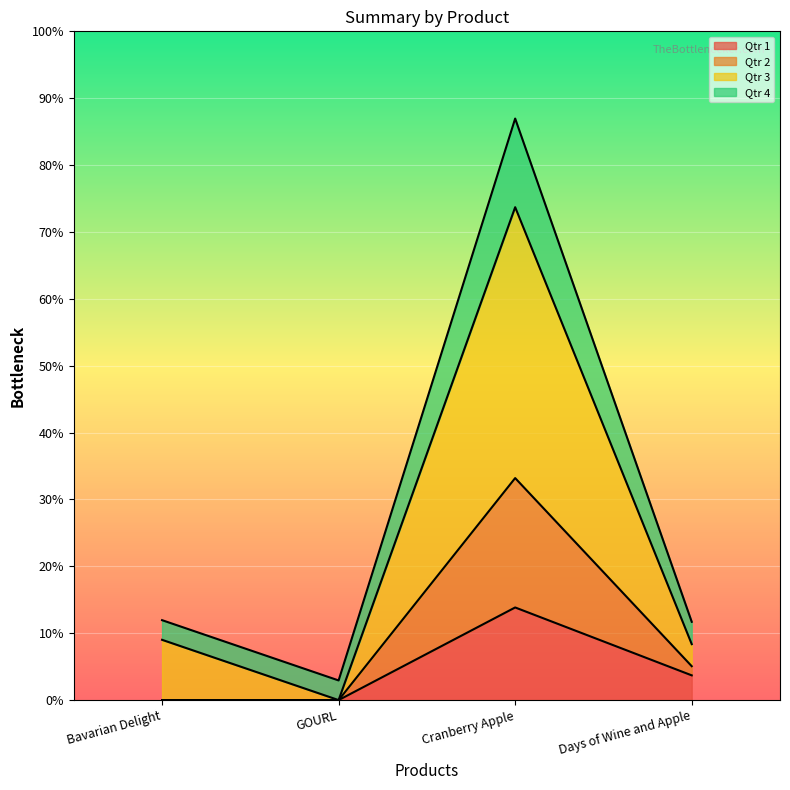

Which label corresponds to the largest value in the chart?

Cranberry Apple